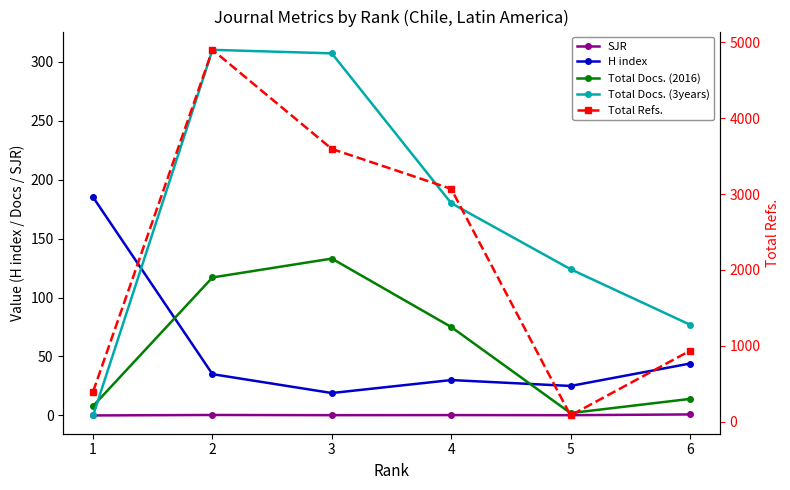

Reading left to right, transcribe all the data shown in this chart.

SJR: 0.0	0.4	0.2	0.3	0.2	0.8
H index: 185.0	35.0	19.0	30.0	25.0	44.0
Total Docs. (2016): 8.0	117.0	133.0	75.0	2.0	14.0
Total Docs. (3years): 0.0	310.0	307.0	180.0	124.0	77.0
Total Refs.: 399.0	4899.0	3594.0	3068.0	84.0	935.0